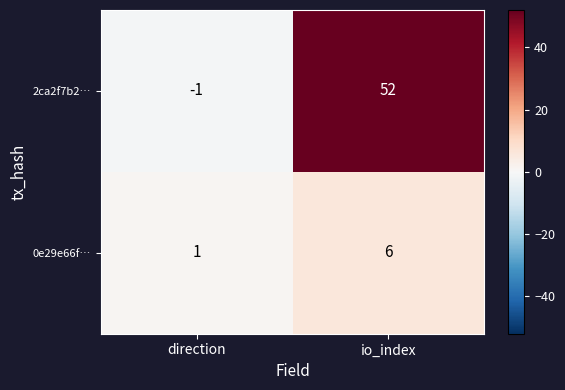

What is the smallest value displayed?

-1